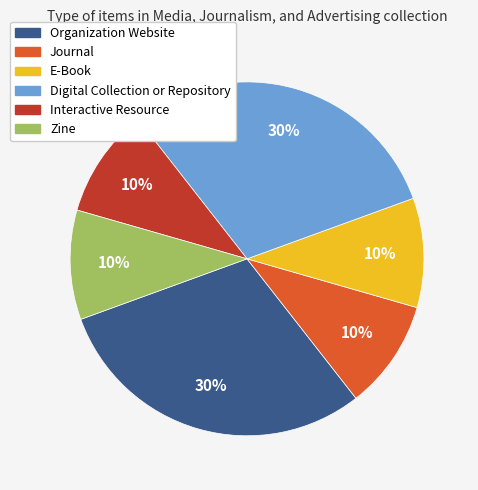

Does any single category account for the majority?

No